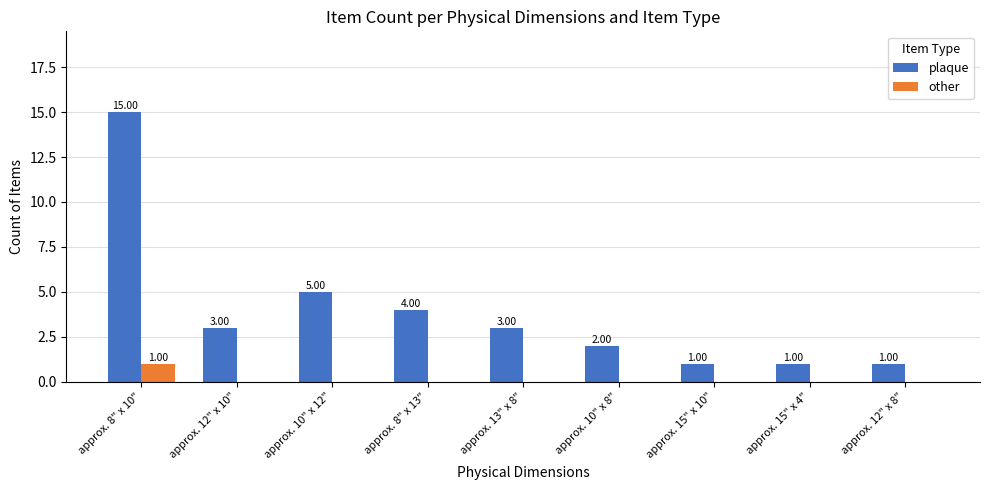

Between approx. 12" x 10" and approx. 10" x 12", which series saw the biggest shift?

plaque